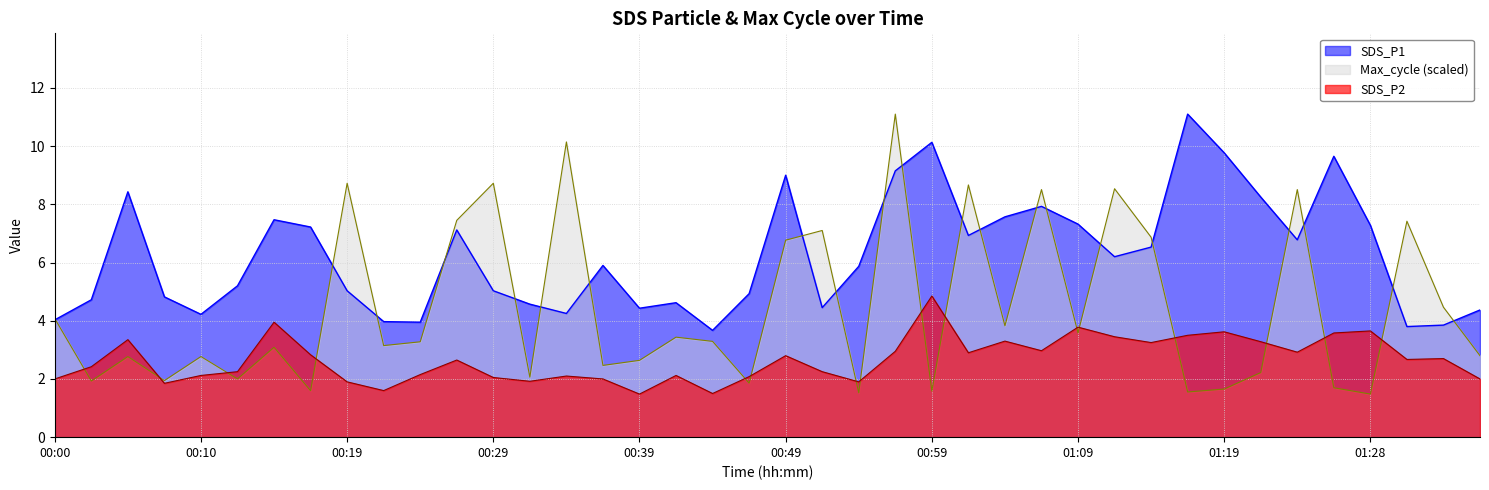

What is the difference between the second highest and second lowest values in the Max_cycle_scaled series?

8.6